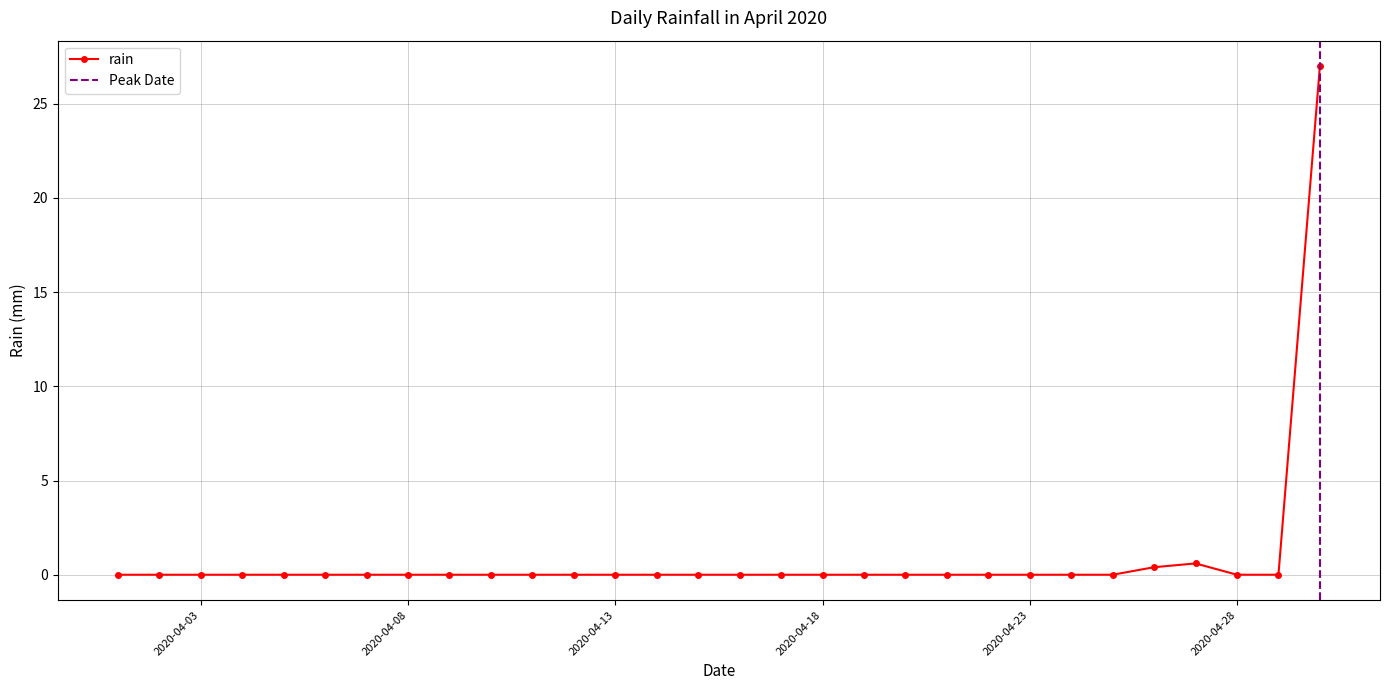

What is the sum of all values?

28.0